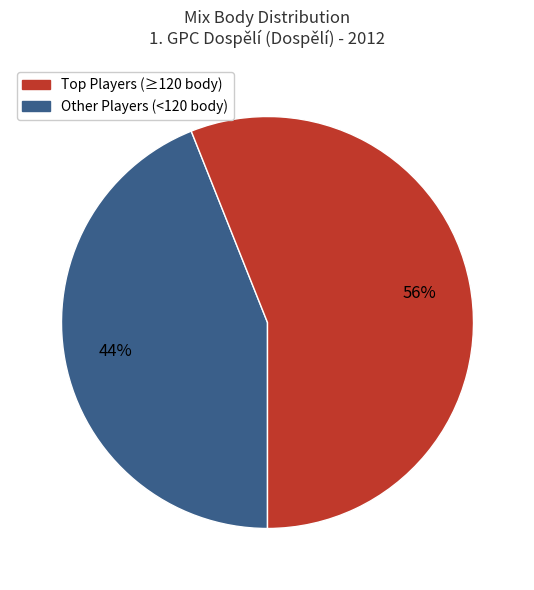

To the nearest percent, what is the average slice percentage?

50%